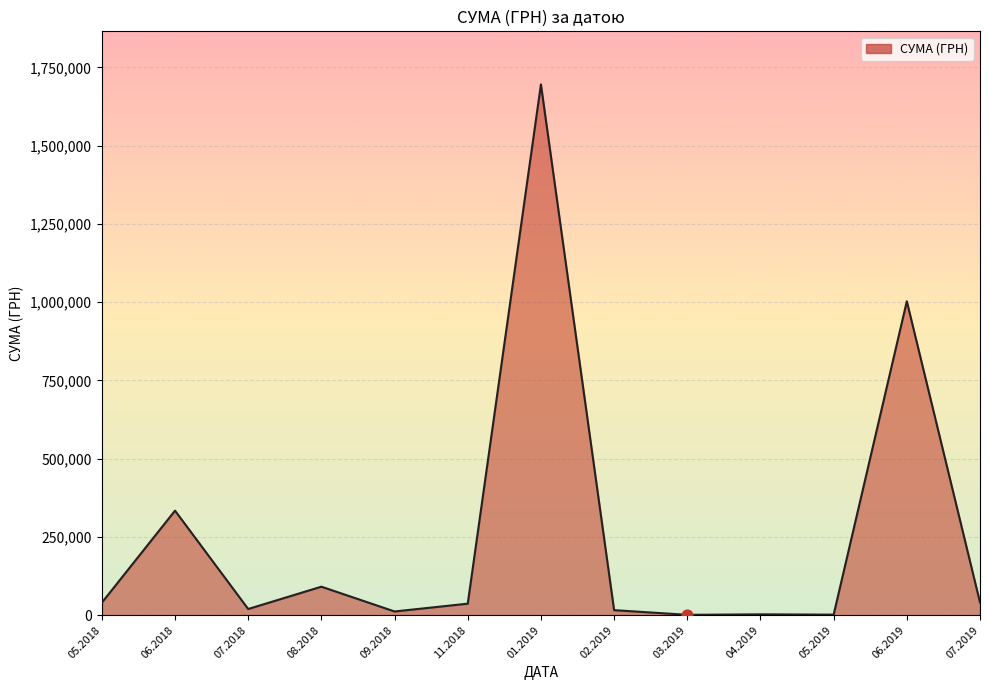

What is the change in value from 06.2018 to 08.2018?

-242911.9